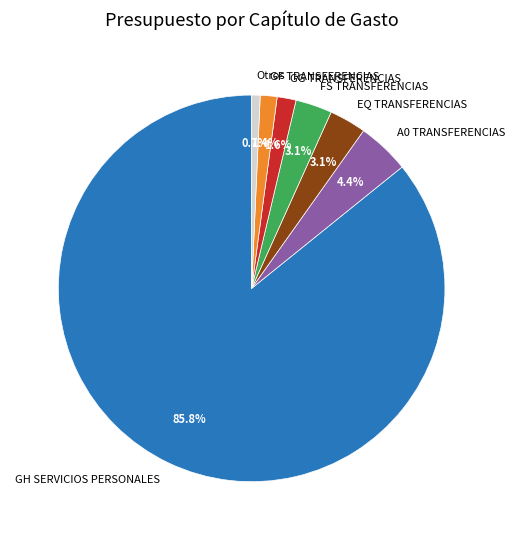

What portion of the pie excludes Otros?

99.3%